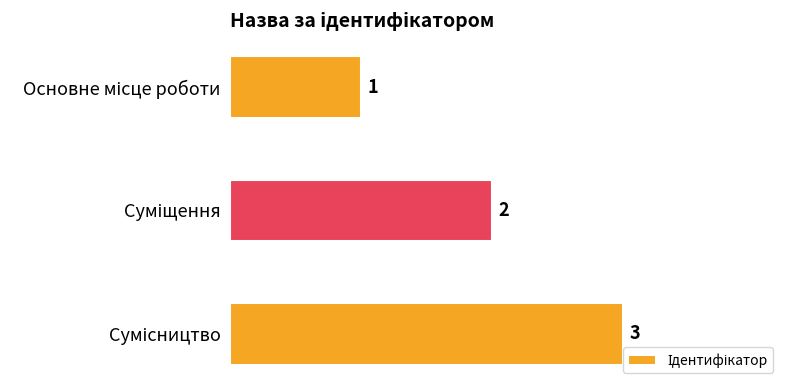

How many values are between 1 and 3?

3